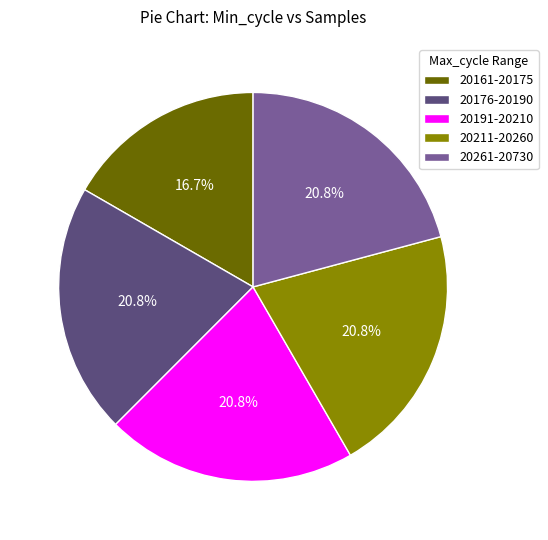

What percentage is NOT represented by 20176-20190?

79.2%